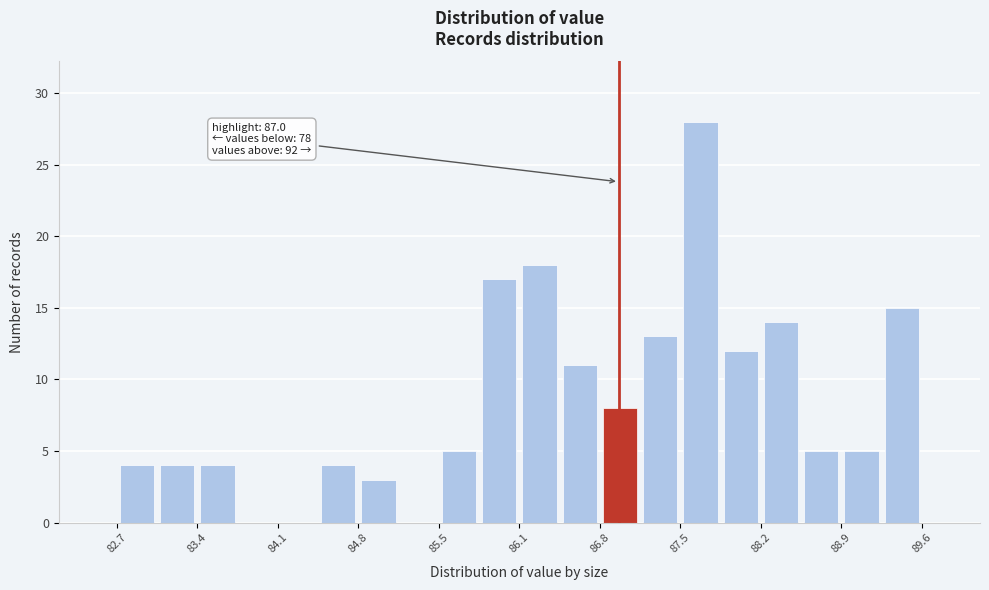

Around what value on the x-axis is the tallest bar? Give the approximate position of its centre, as read against the axis.

87.7